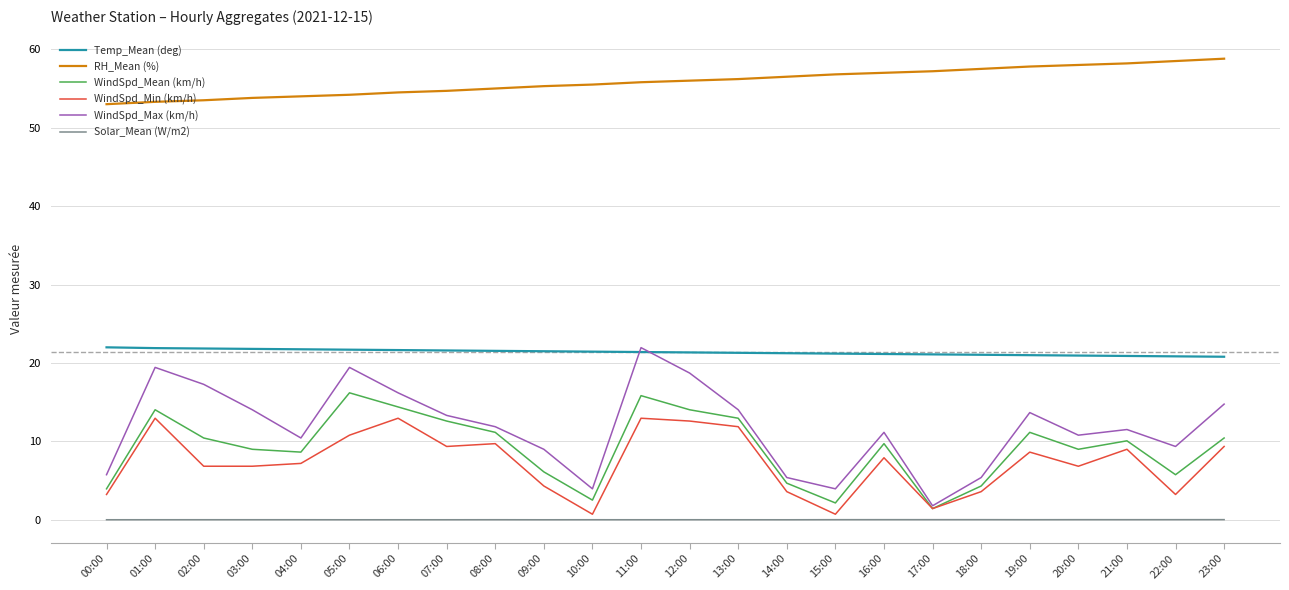

What is the sum of the RH_Mean (%) values at 10:00 and 17:00?

112.7